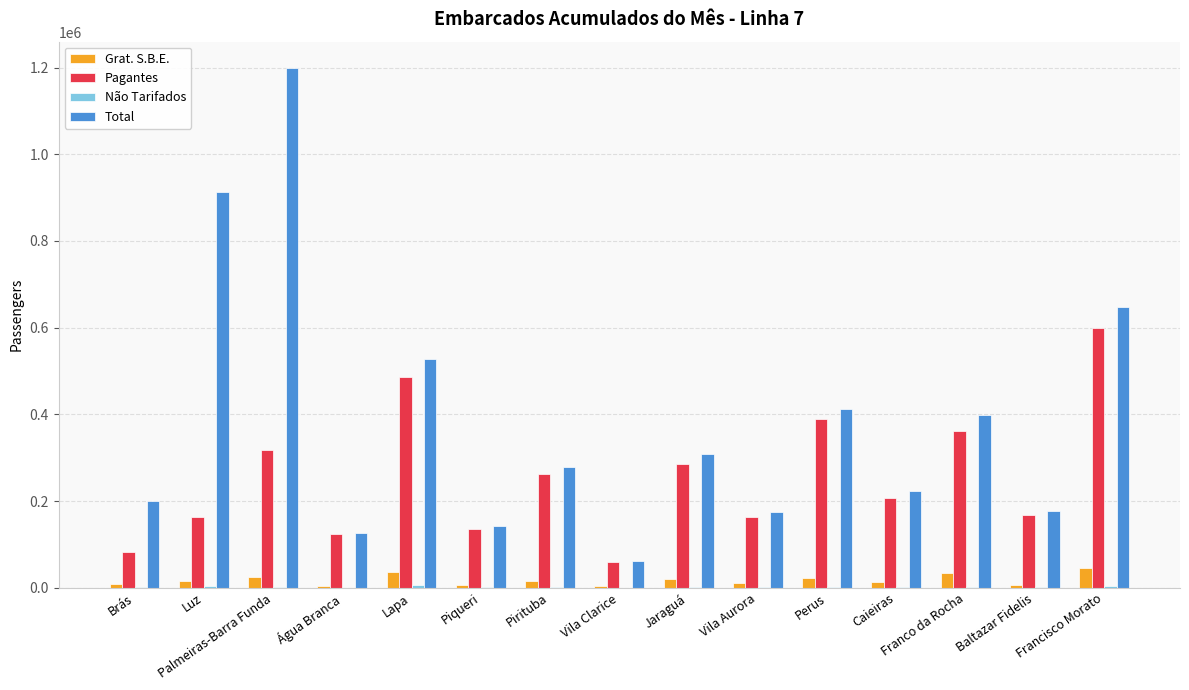

How many groups of bars are there?

15